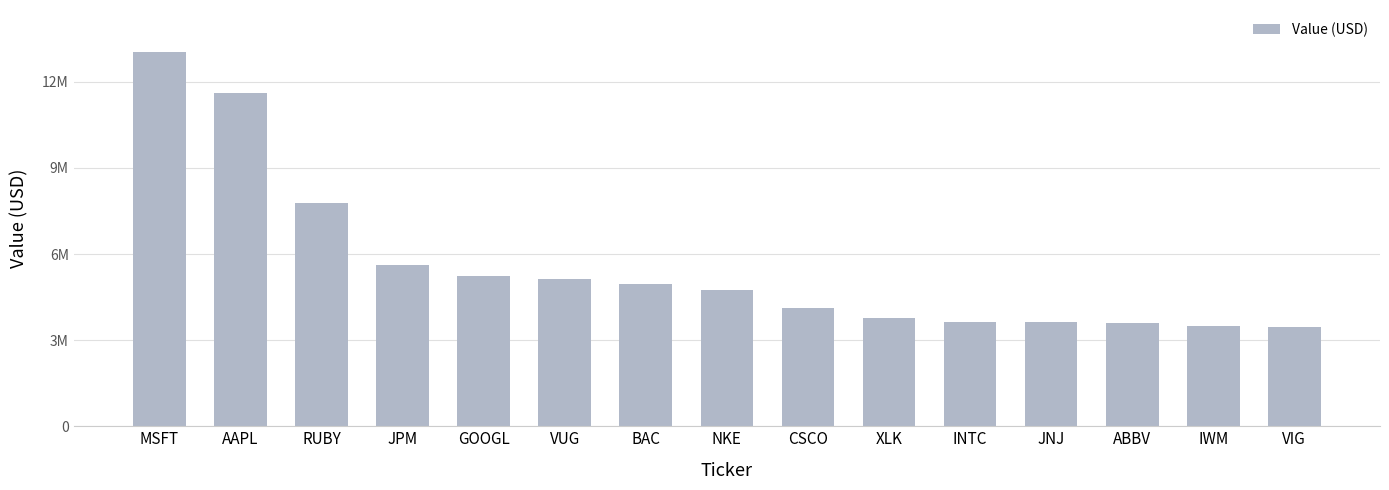

Reading left to right, extract all data points from this chart.

13041000	11596000	7760000	5624000	5240000	5133000	4943000	4763000	4102000	3758000	3648000	3616000	3593000	3479000	3451000